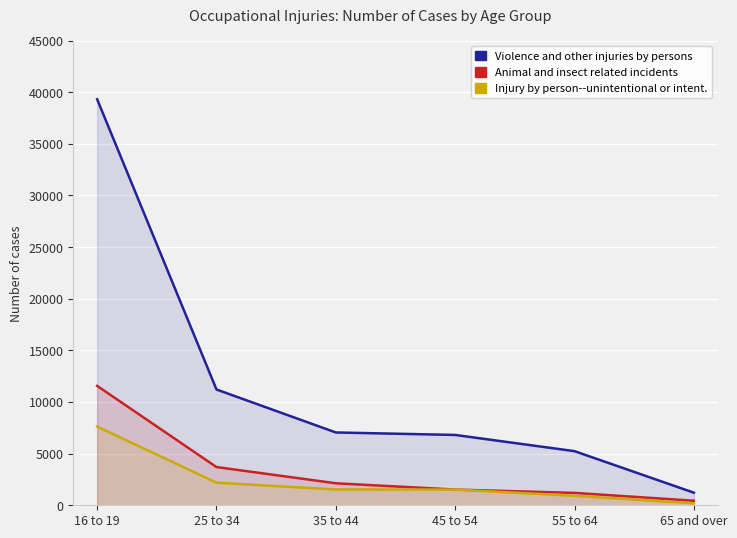

Is the value of Animal and insect related incidents at 35 to 44 greater than the value of Violence and other injuries by persons at 25 to 34?

No